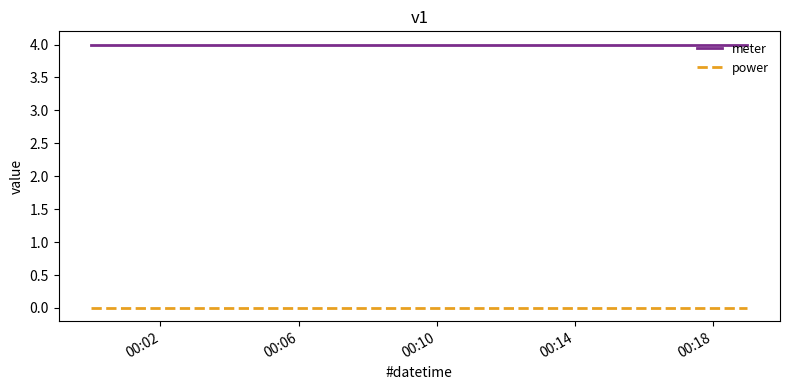

Which series has the largest total across all categories?

meter